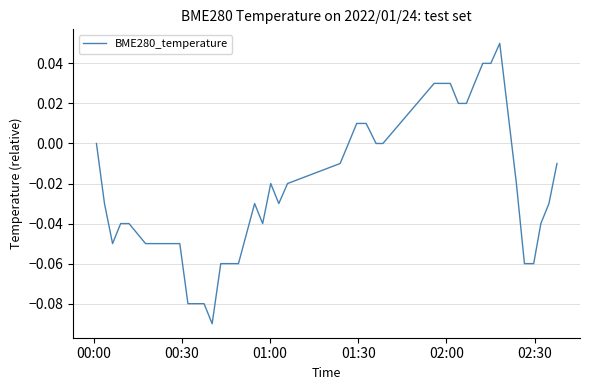

Is this an area chart (filled region under the line)?

No